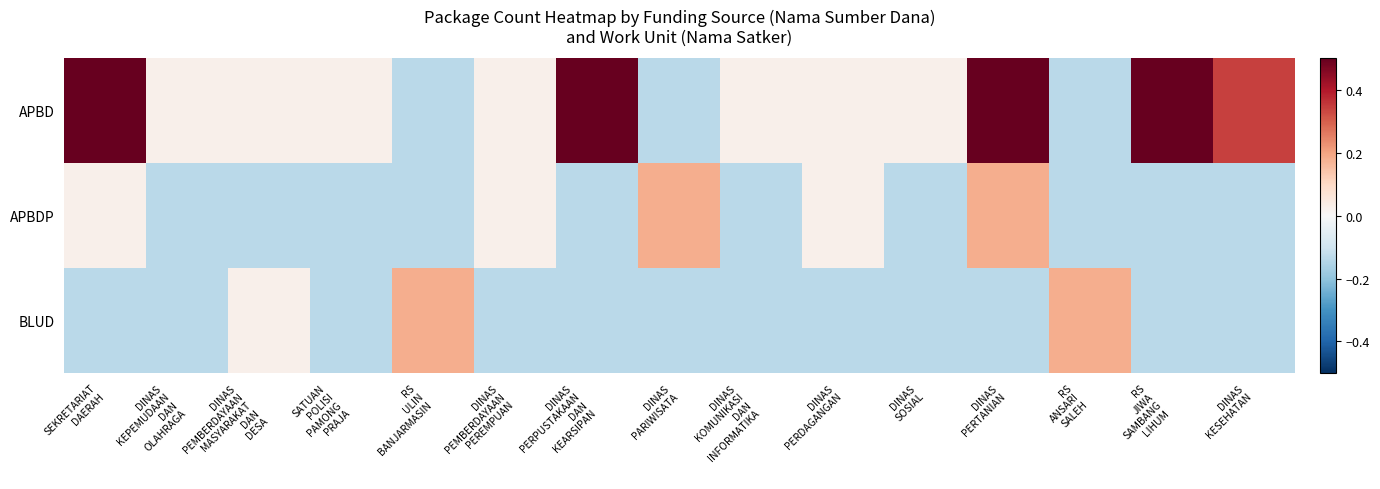

Between DINAS KOMUNIKASI DAN INFORMATIKA and DINAS PERTANIAN, which series saw the biggest shift?

APBD